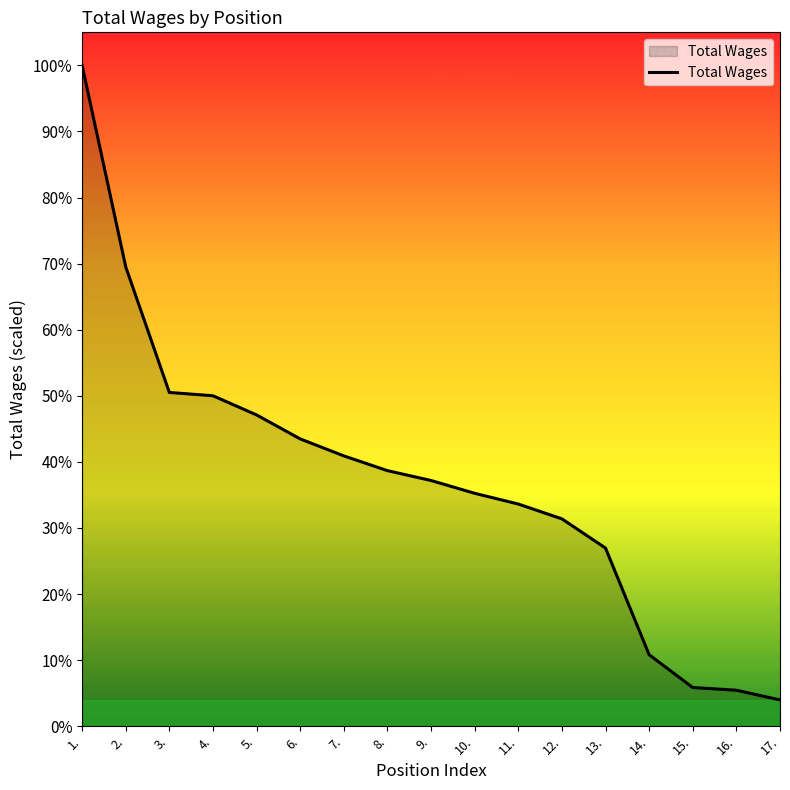

Count the number of values greater than 57993.

8